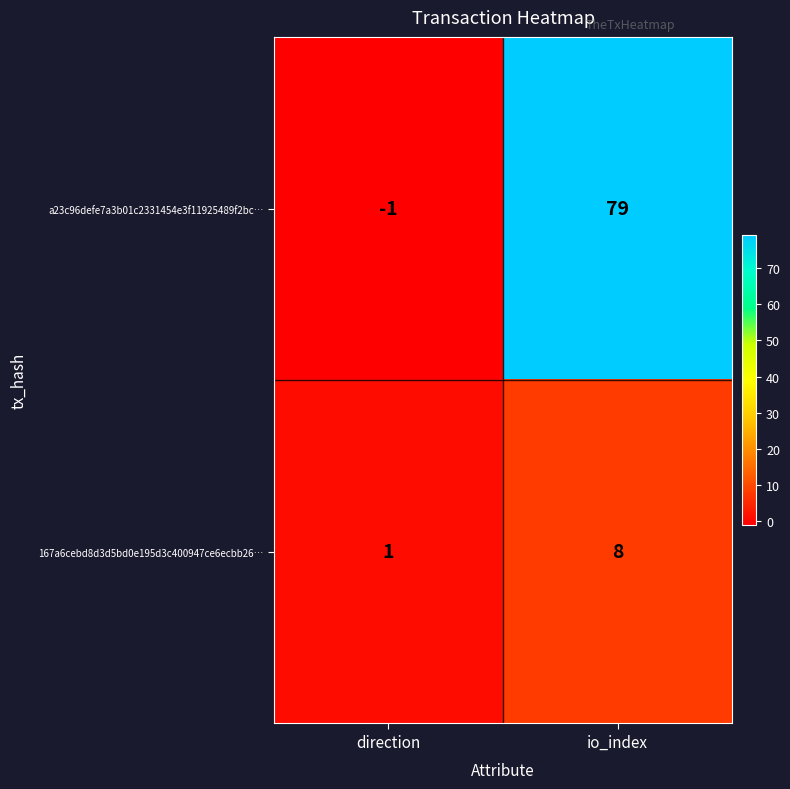

Which label corresponds to the smallest value in the chart?

direction